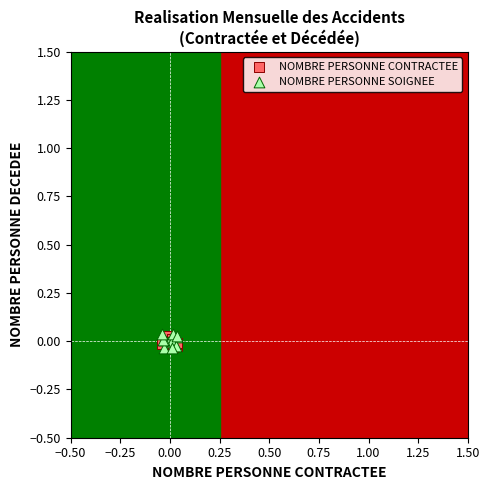

What are all the series names shown in the legend?

NOMBRE PERSONNE CONTRACTEE, NOMBRE PERSONNE SOIGNEE